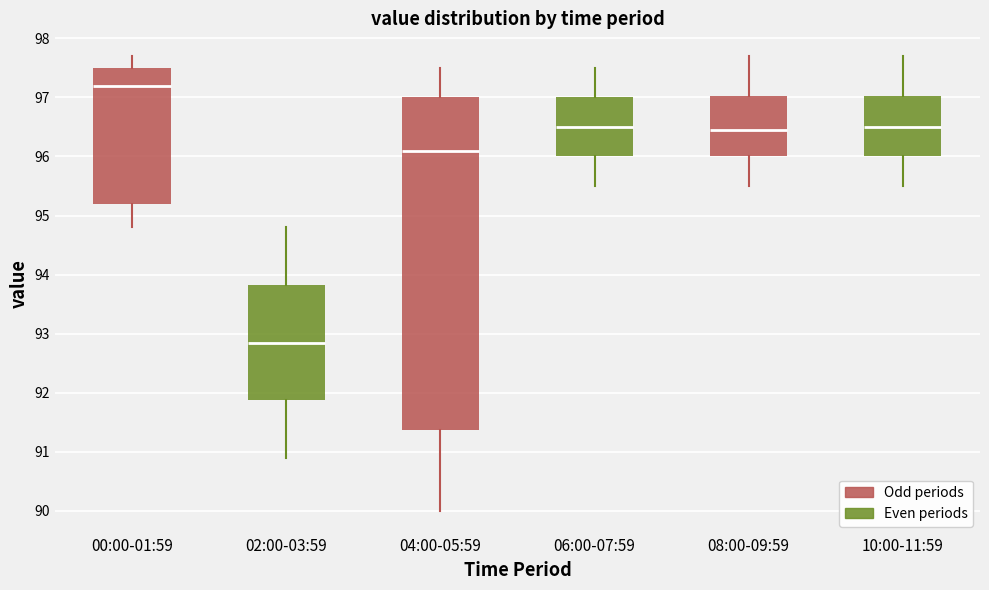

Which box has the lowest median line?

02:00-03:59